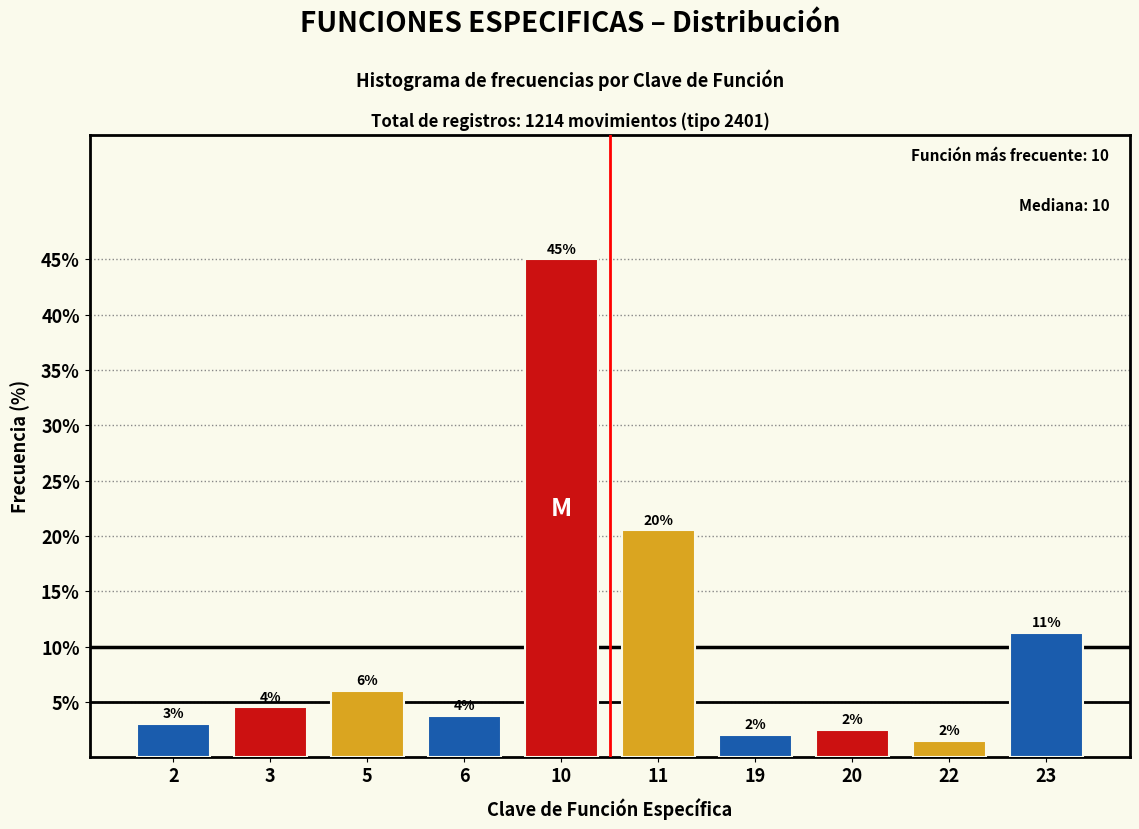

What is the sum of the values at 5 and 19?

8.0